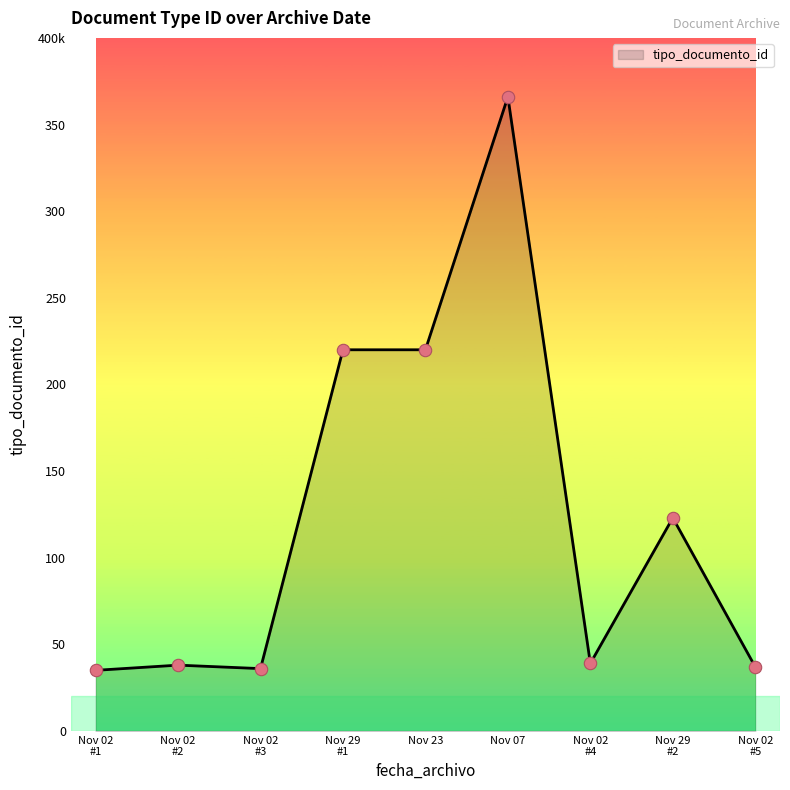

Is this an area chart (filled region under the line)?

Yes